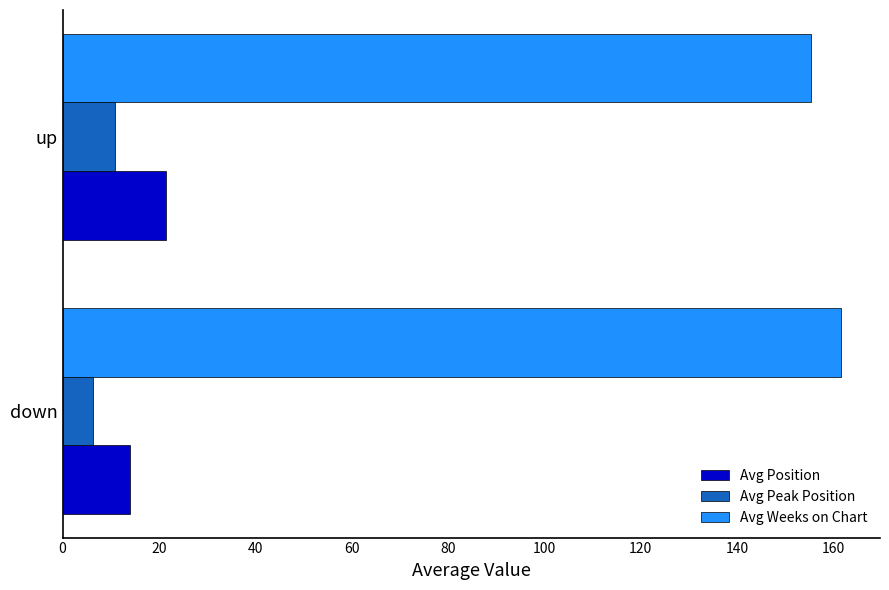

The Avg Weeks on Chart series shows 155.5 at up. True or false?

True